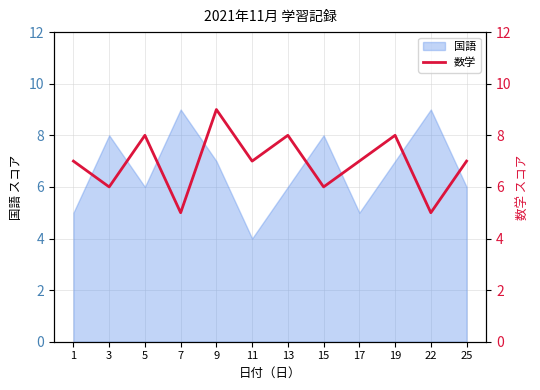

What is the approximate value of 国語 at 19?

7